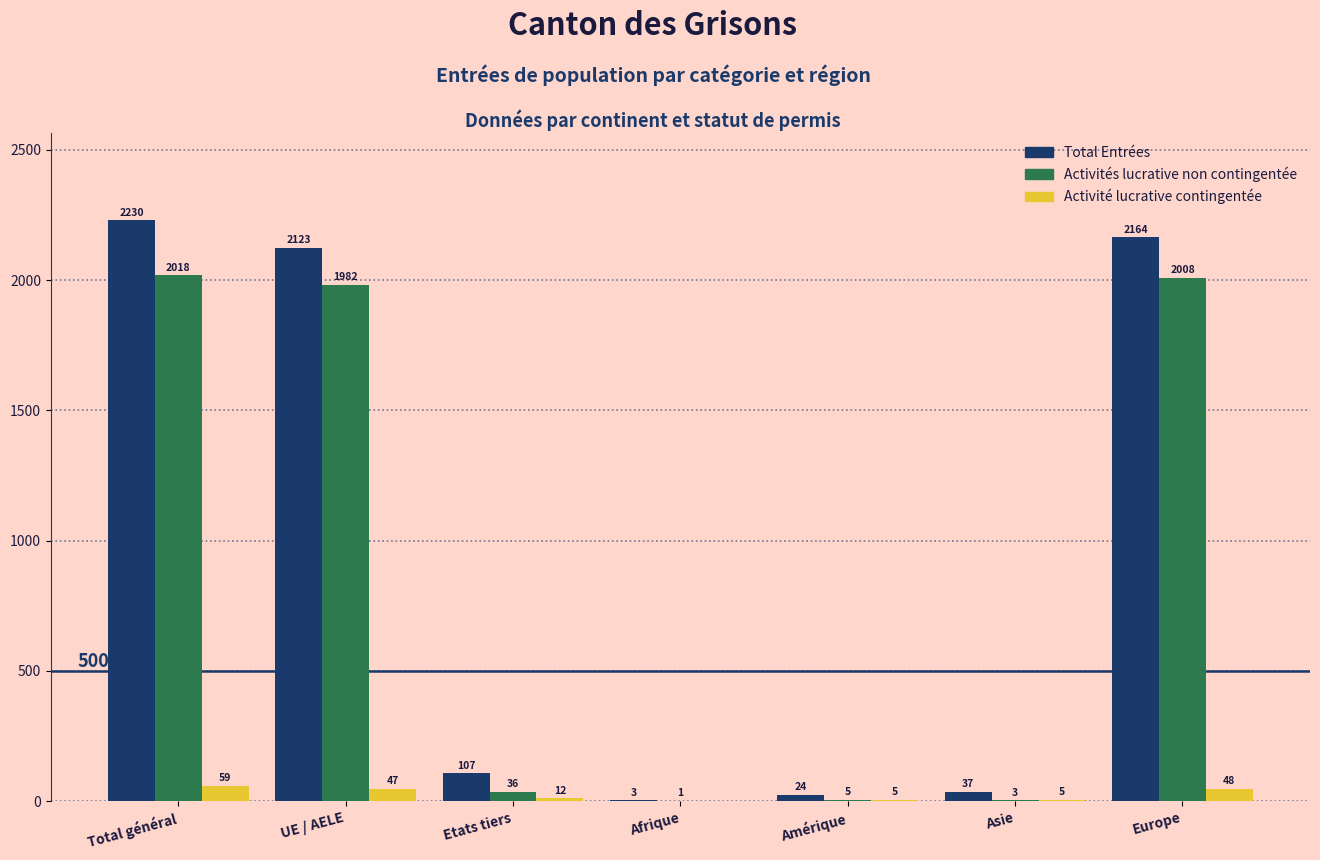

Reading left to right, transcribe all the data shown in this chart.

Total Entrées: 2230	2123	107	3	24	37	2164
Activités lucrative non contingentée: 2018	1982	36	1	5	3	2008
Activité lucrative contingentée: 59	47	12	0	5	5	48